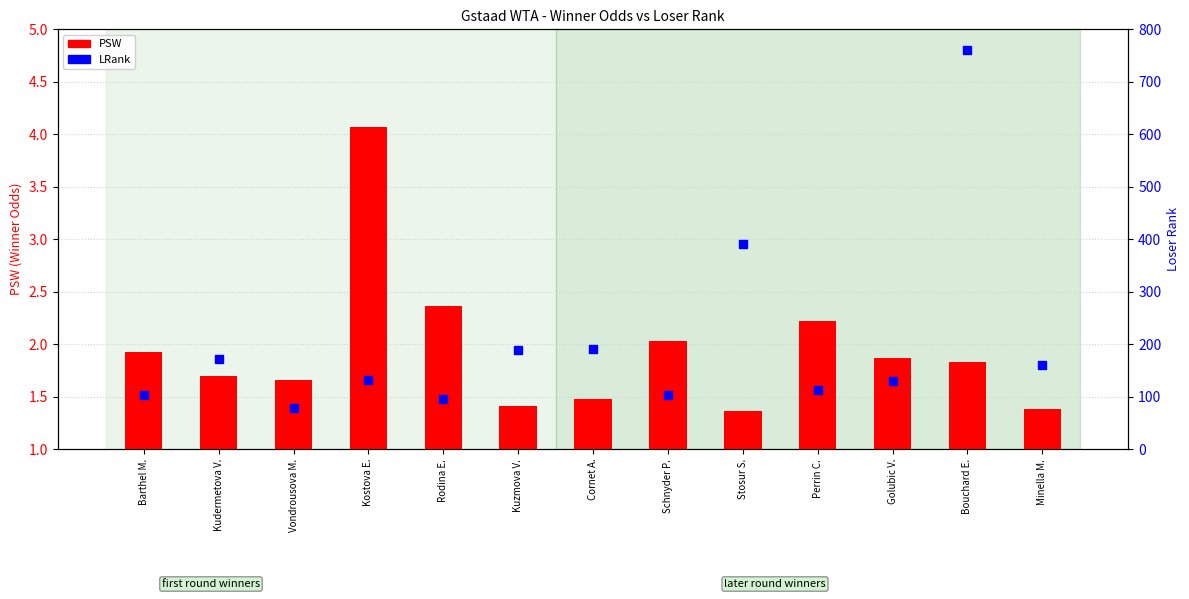

At which category is the sum across all series the highest?

Bouchard E.